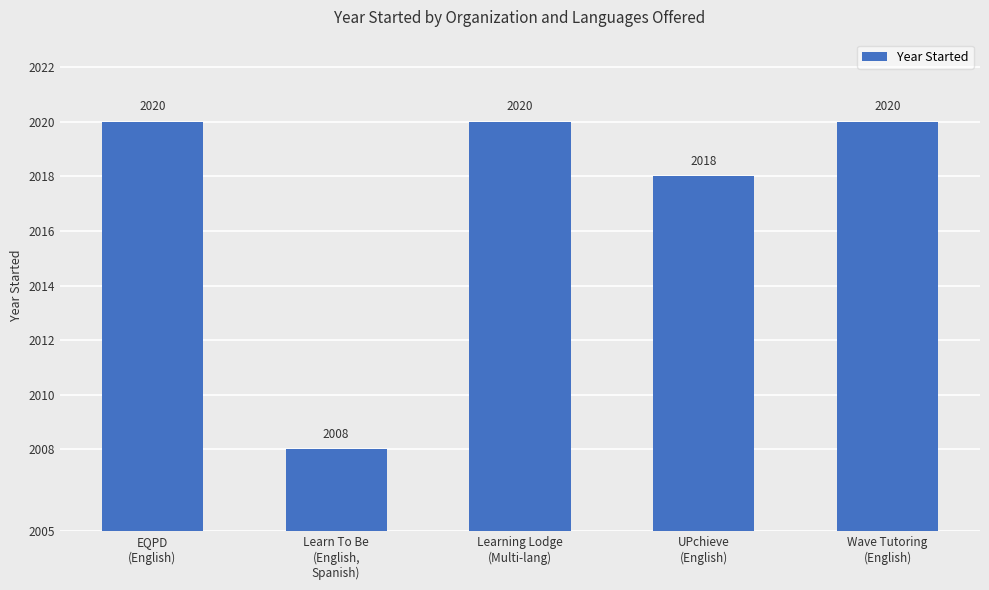

What is the difference between the second highest and minimum values?

12